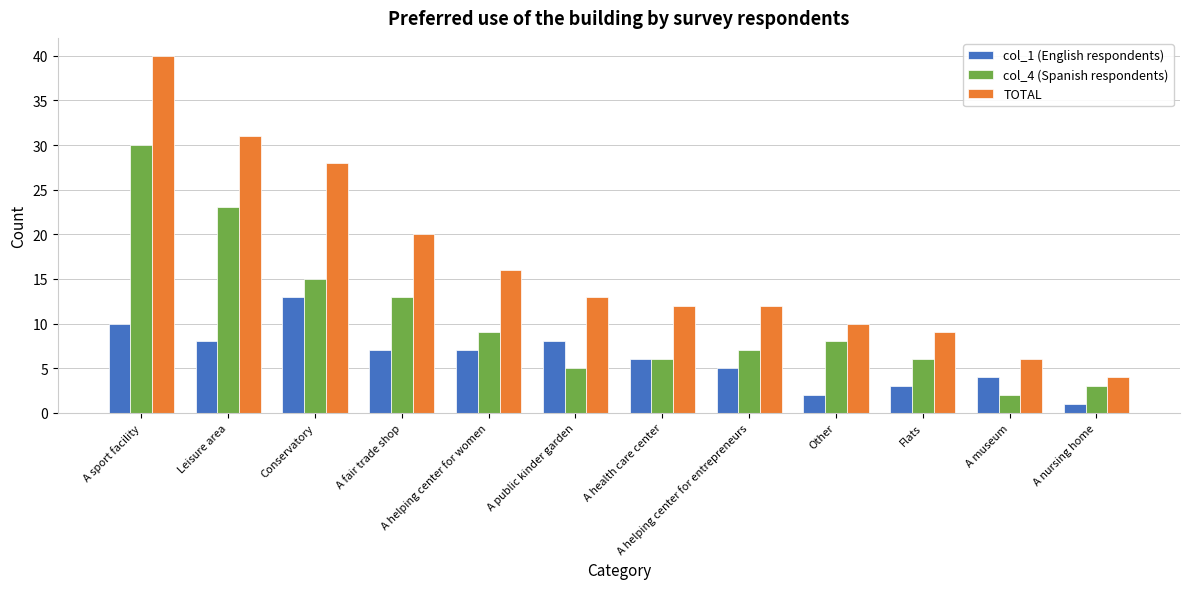

What is the sum of the TOTAL values at Flats and Conservatory?

37